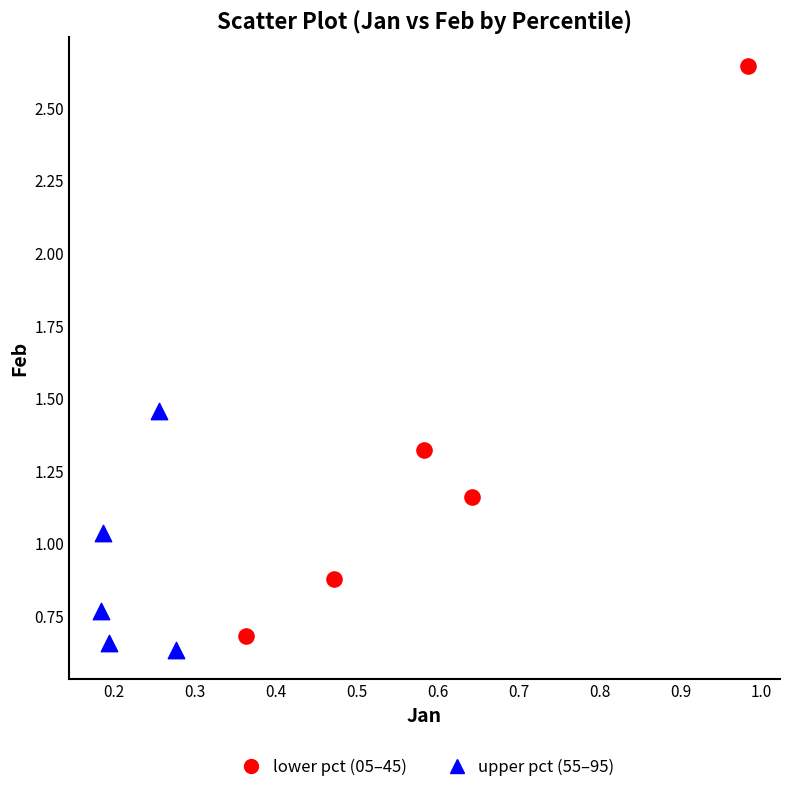

Which series has the largest Y range (max minus min)?

lower pct (05–45)